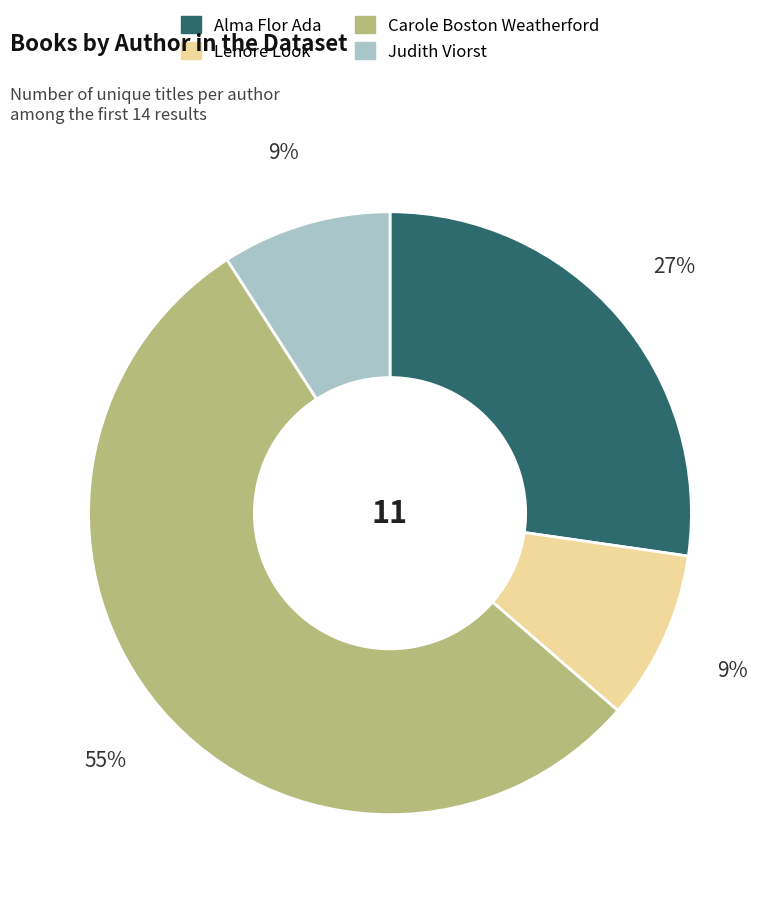

What percentage is the Alma Flor Ada slice, to the nearest percent?

27%